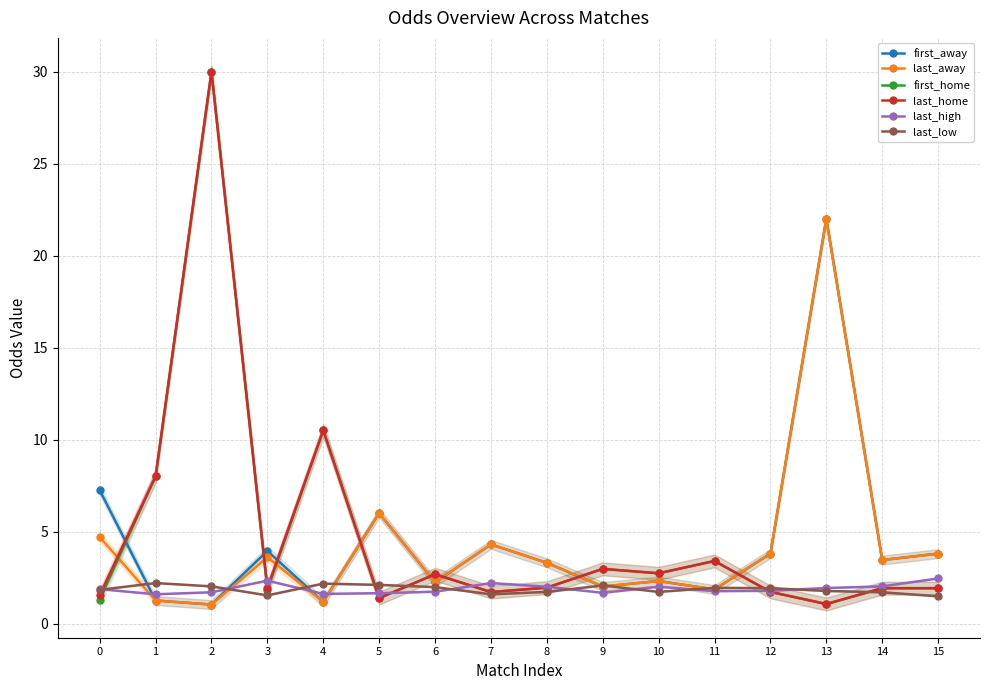

What is the total value across all series at 1?

22.3